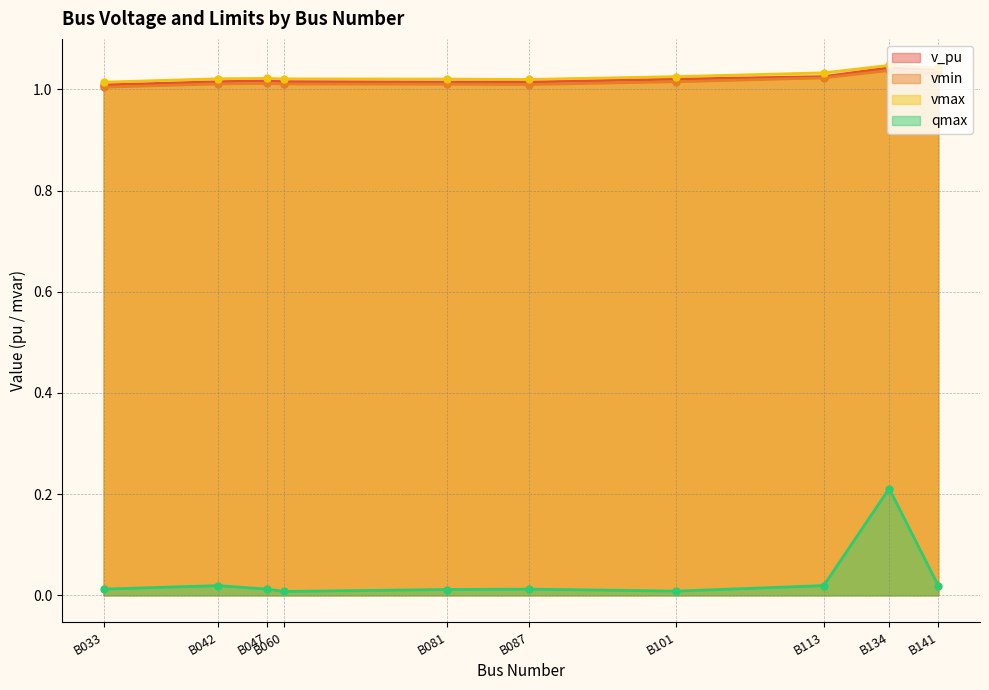

Is the value of v_pu at B060 greater than the value of vmin at B042?

Yes